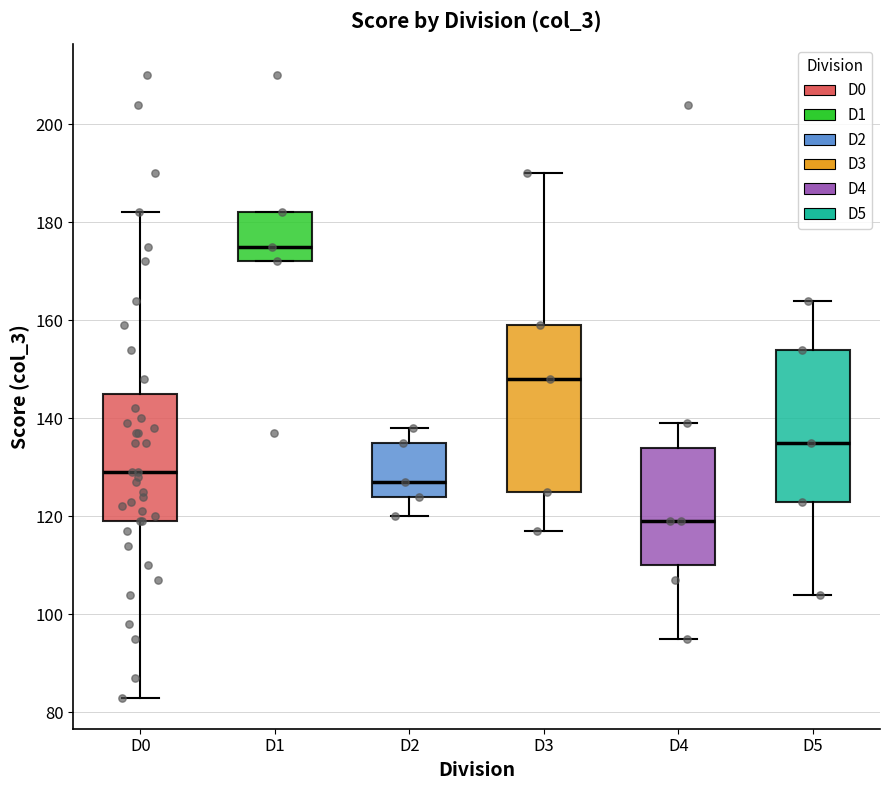

Reading left to right, transcribe this box plot: for each box, give where its median line is, the range the box spans, and where its two whiskers end, as read against the y-axis. The values are not printed on the chart, so give them approximately, as read against the axis.

D0: median 130, box 120 to 146, whiskers 84 to 182
D1: median 176, box 172 to 182, whiskers 172 to 182
D2: median 128, box 124 to 136, whiskers 120 to 138
D3: median 148, box 126 to 160, whiskers 118 to 190
D4: median 120, box 110 to 134, whiskers 96 to 140
D5: median 136, box 124 to 154, whiskers 104 to 164